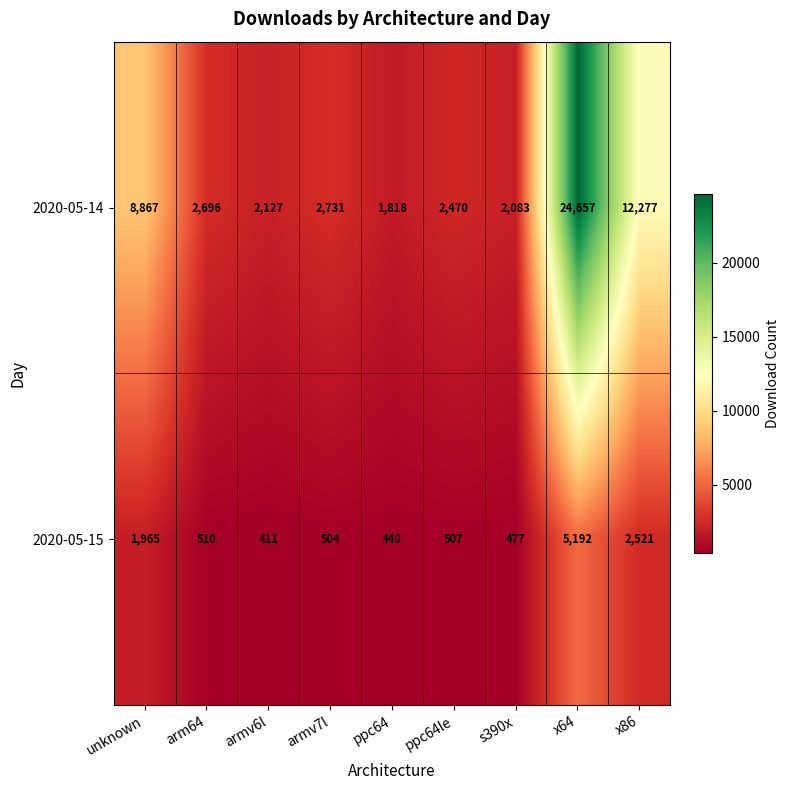

At which category does the chart reach its peak across all series?

x64